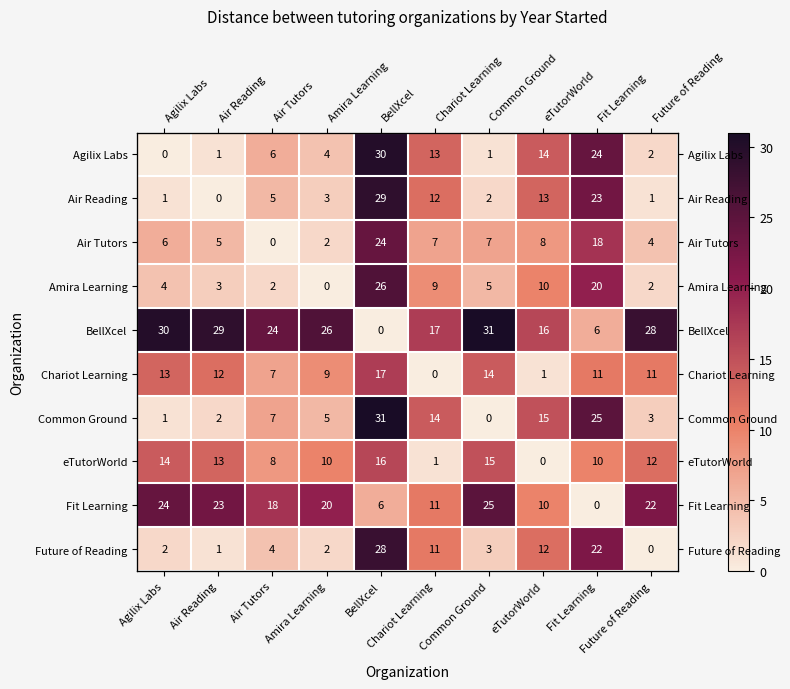

How many series are shown in this chart?

10